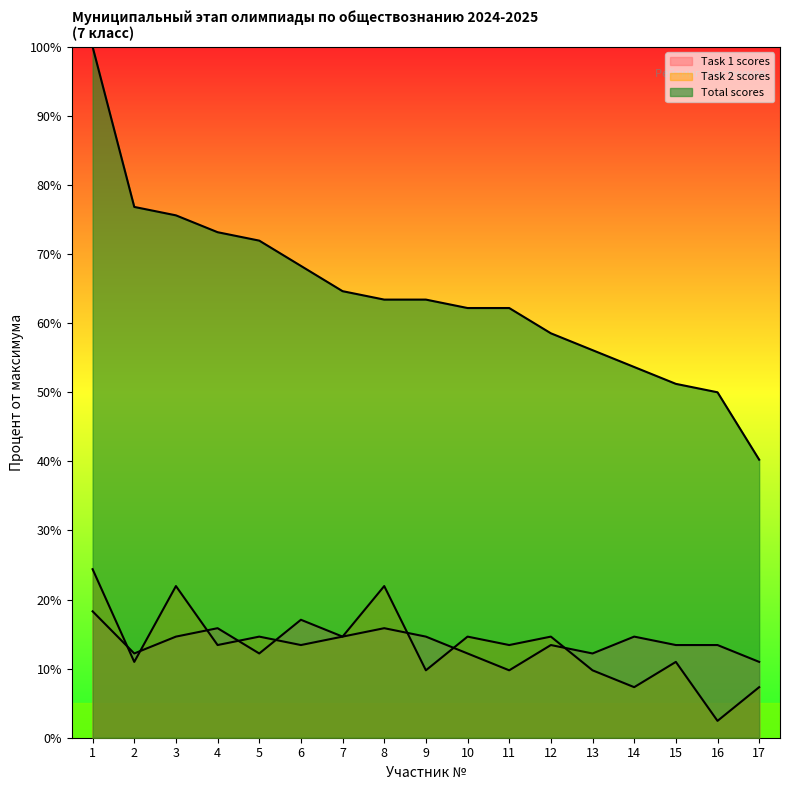

The Task 1 scores series shows 11.1 at 1. True or false?

False